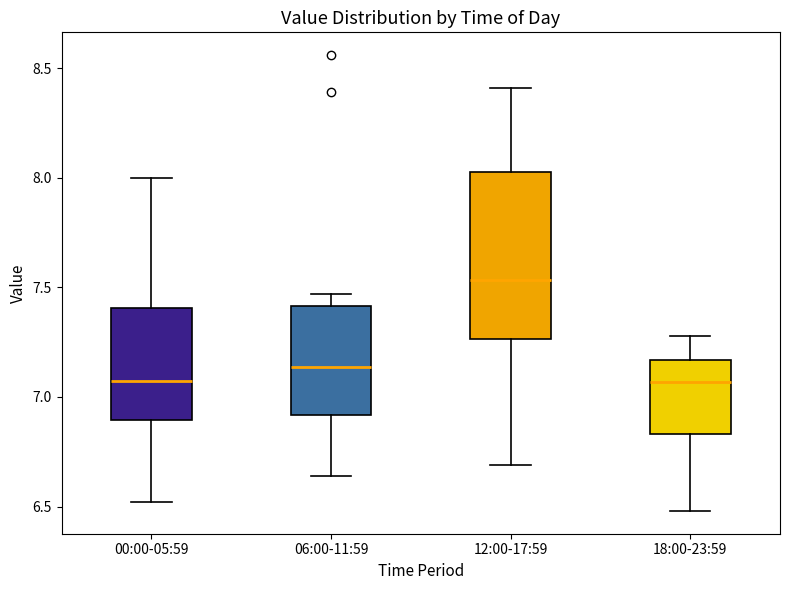

Where is the lower edge of the box for 00:00-05:59 on the y-axis? The values are not printed on the chart, so give them approximately, as read against the axis.

6.90